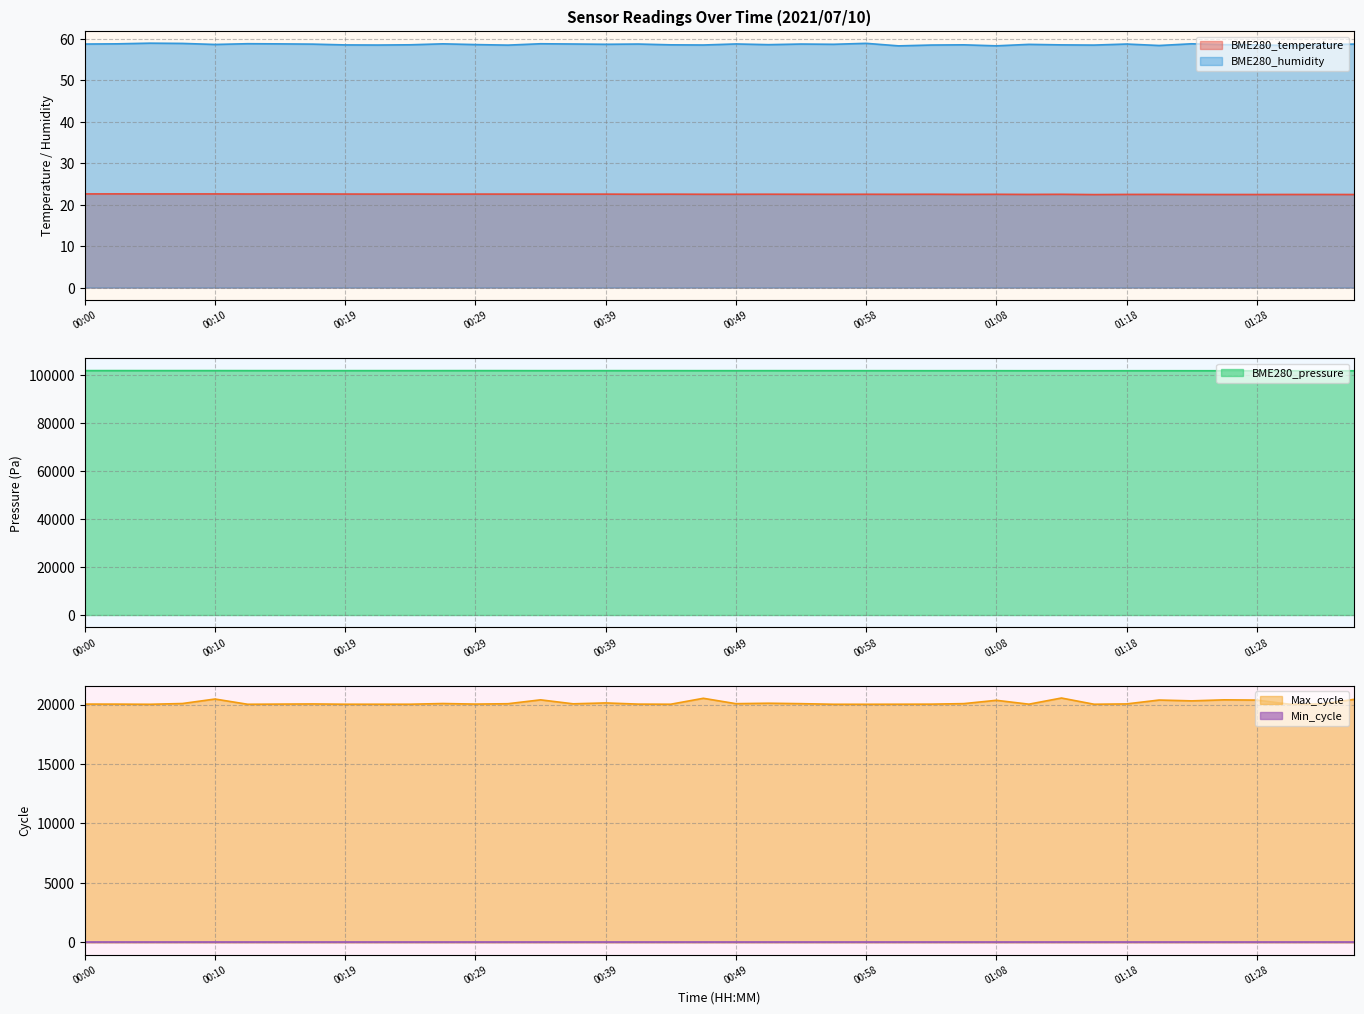

Is the value of BME280_pressure at 01:30 greater than the value of BME280_humidity at 01:25?

Yes